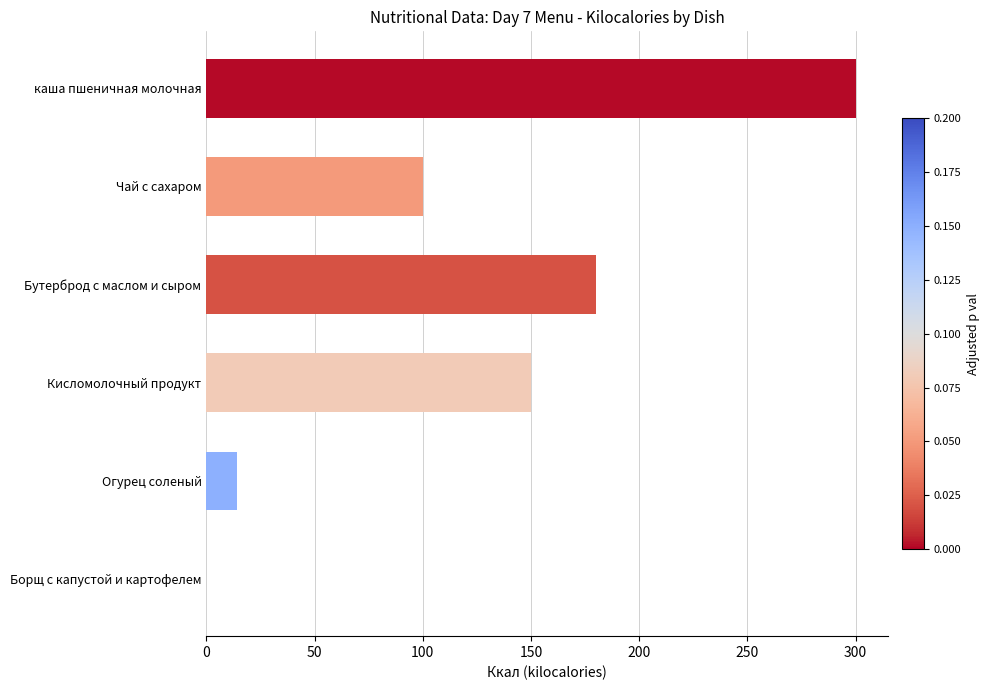

What is the sum of all values?

744